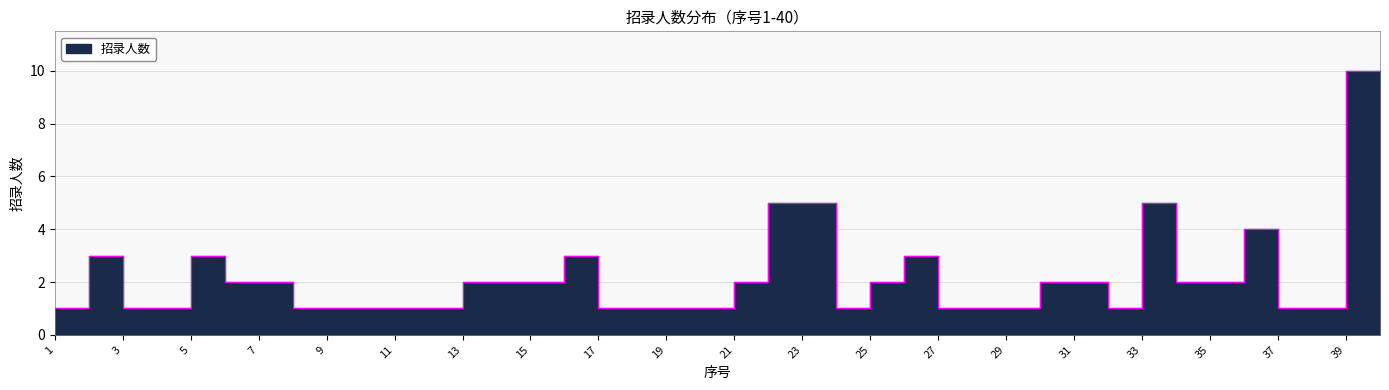

Rank the categories by value from highest to lowest.

39, 40, 22, 23, 33, 36, 2, 5, 16, 26, 6, 7, 13, 14, 15, 21, 25, 30, 31, 34, 35, 1, 3, 4, 8, 9, 10, 11, 12, 17, 18, 19, 20, 24, 27, 28, 29, 32, 37, 38